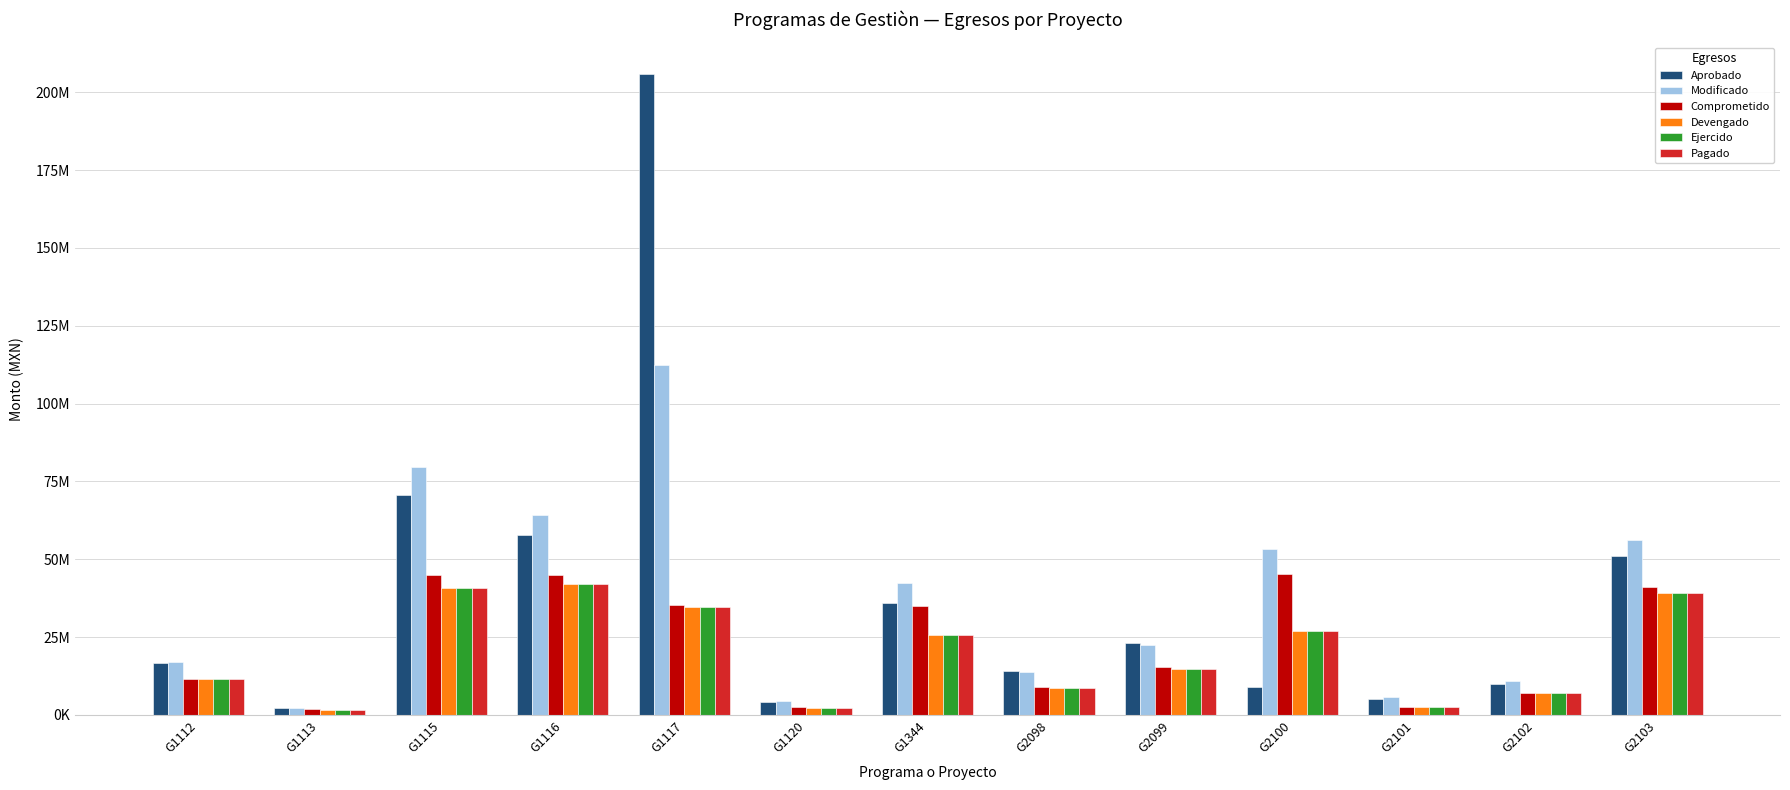

Which series changed the most between G1120 and G2101?

Modificado